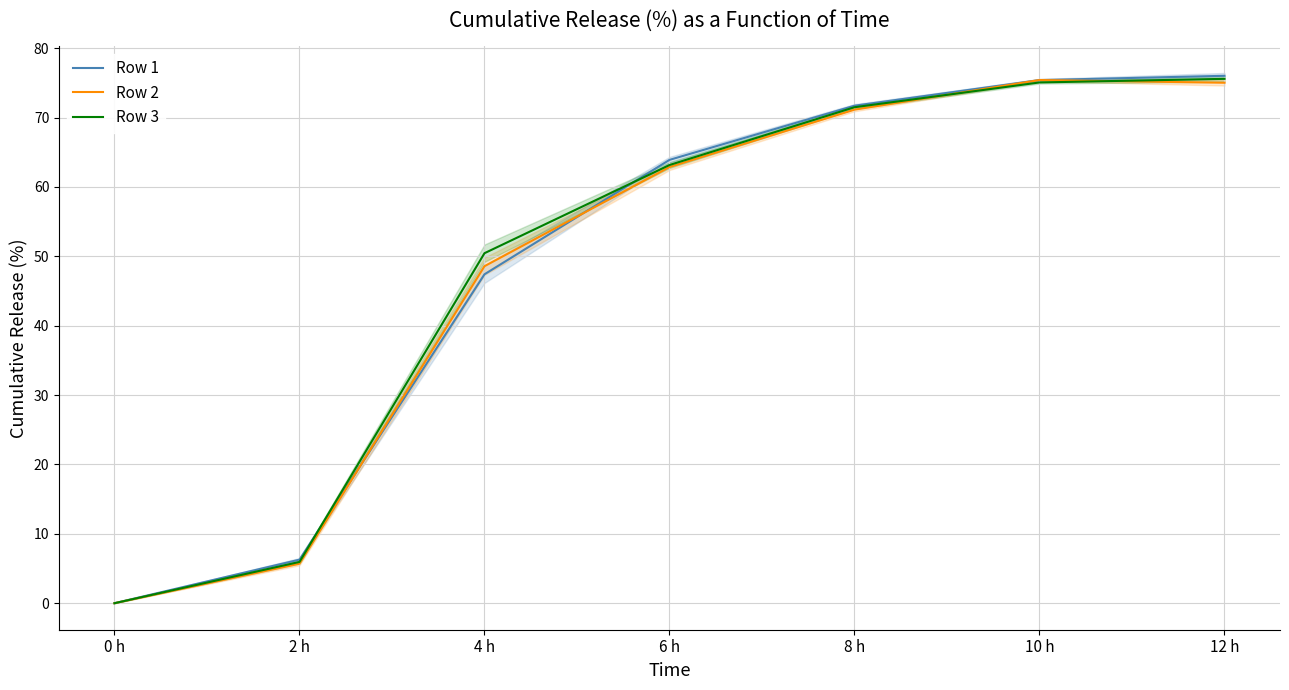

True or false: Row 3 and Row 2 intersect in this chart.

True